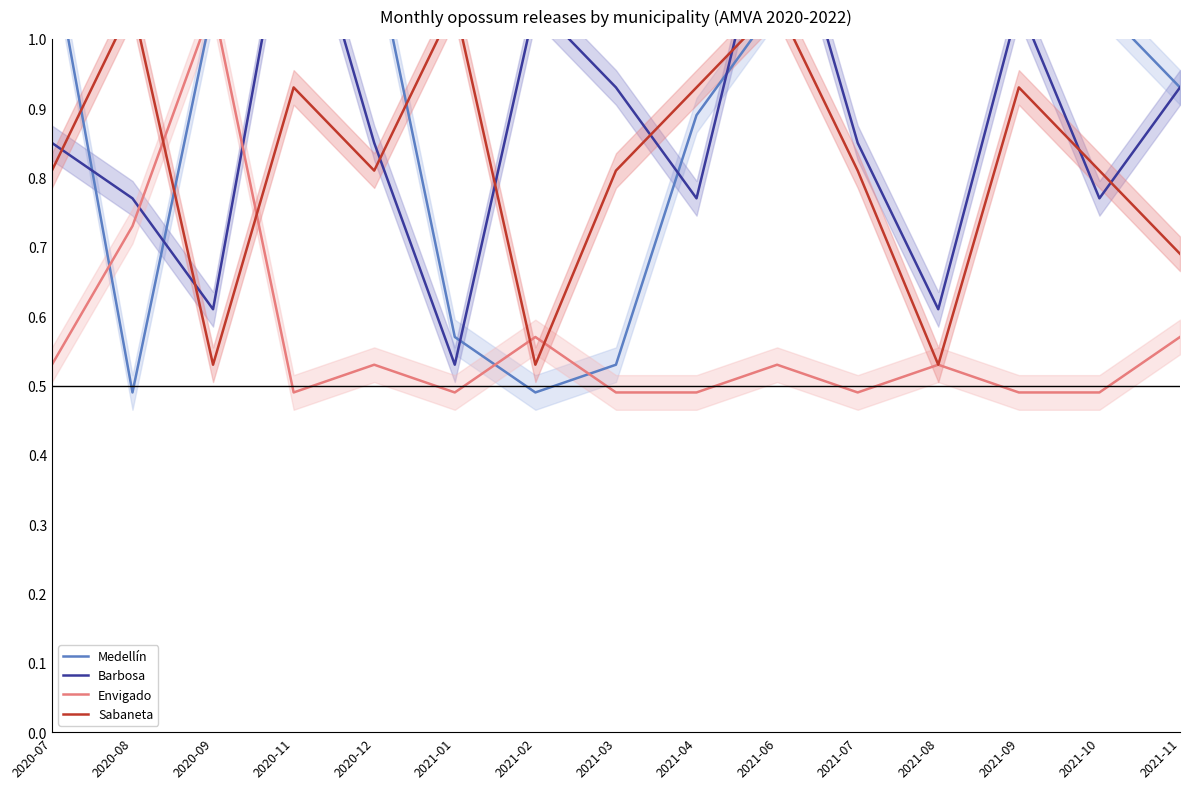

At which label does Barbosa reach its peak?

2020-11